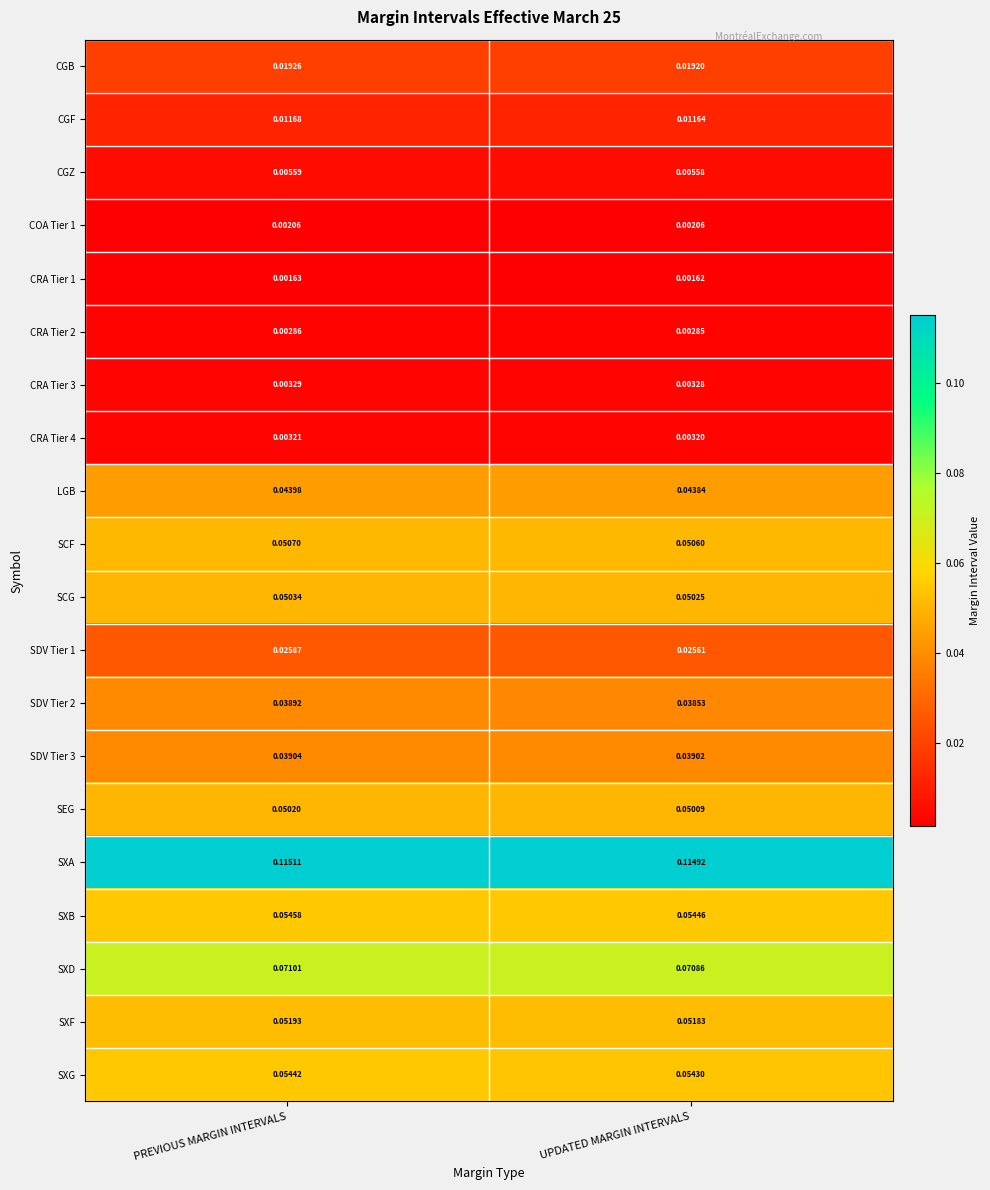

Which series changed the most between PREVIOUS MARGIN INTERVALS and UPDATED MARGIN INTERVALS?

SDV Tier 2